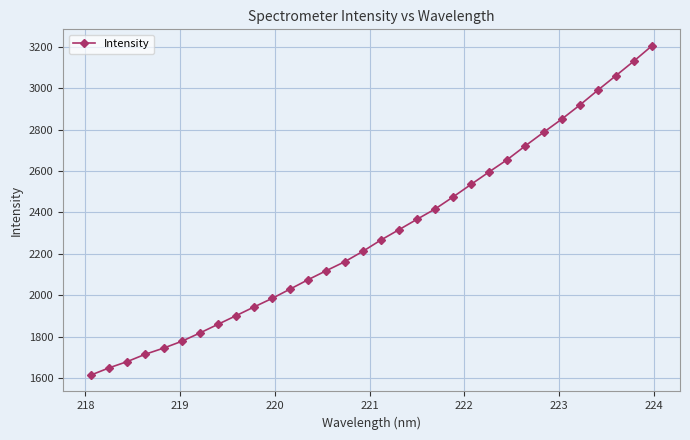

True or false: the data has more than 2 interior local peaks.

False